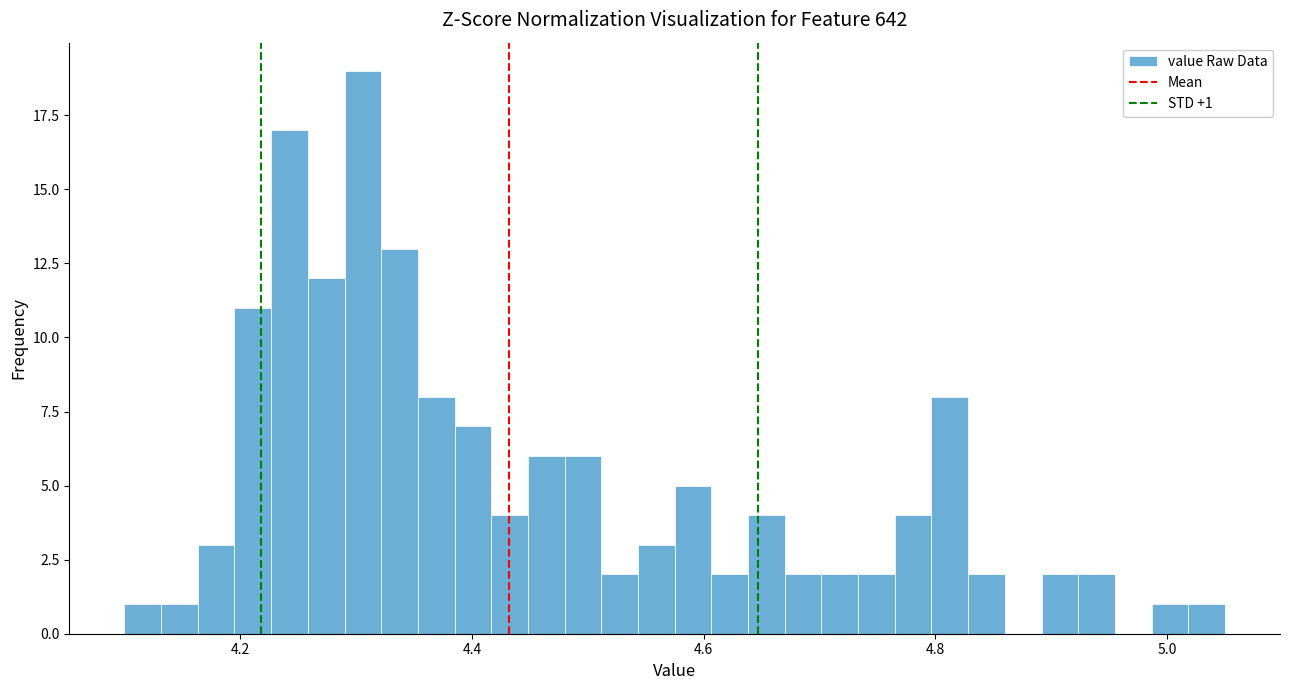

Around what value on the x-axis is the tallest bar? Give the approximate position of its centre, as read against the axis.

4.30